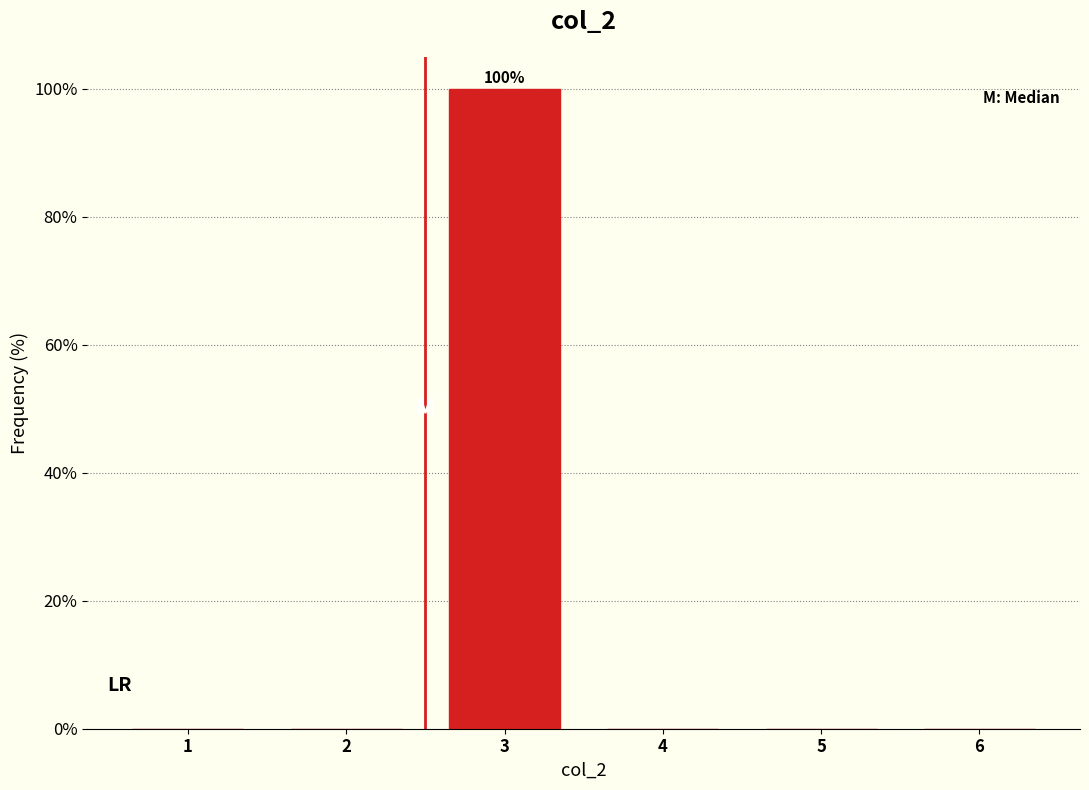

Reading left to right, extract all data points from this chart.

1=0	2=0	3=100	4=0	5=0	6=0